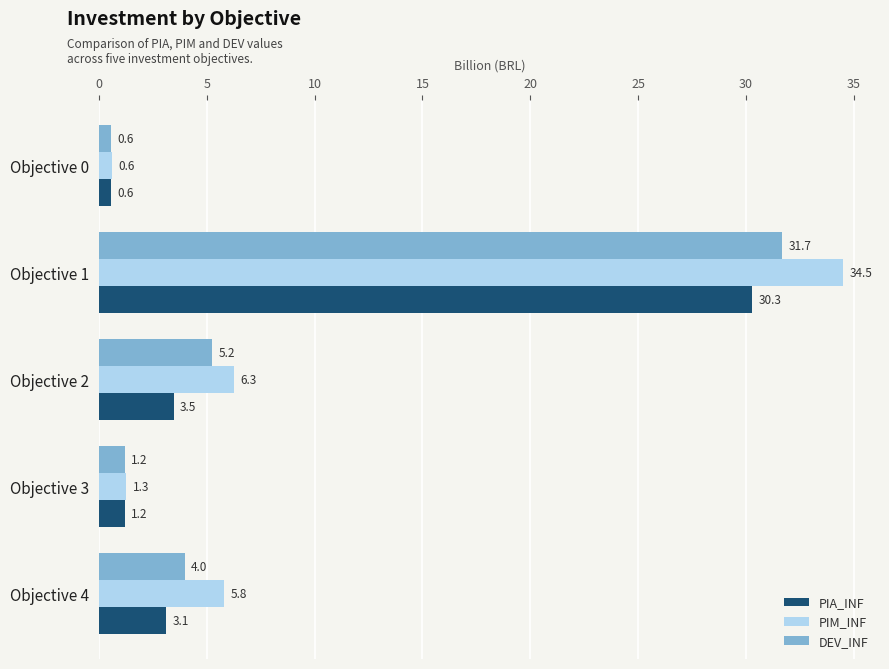

True or false: DEV_INF has a value of 7.0 at Objective 4.

False